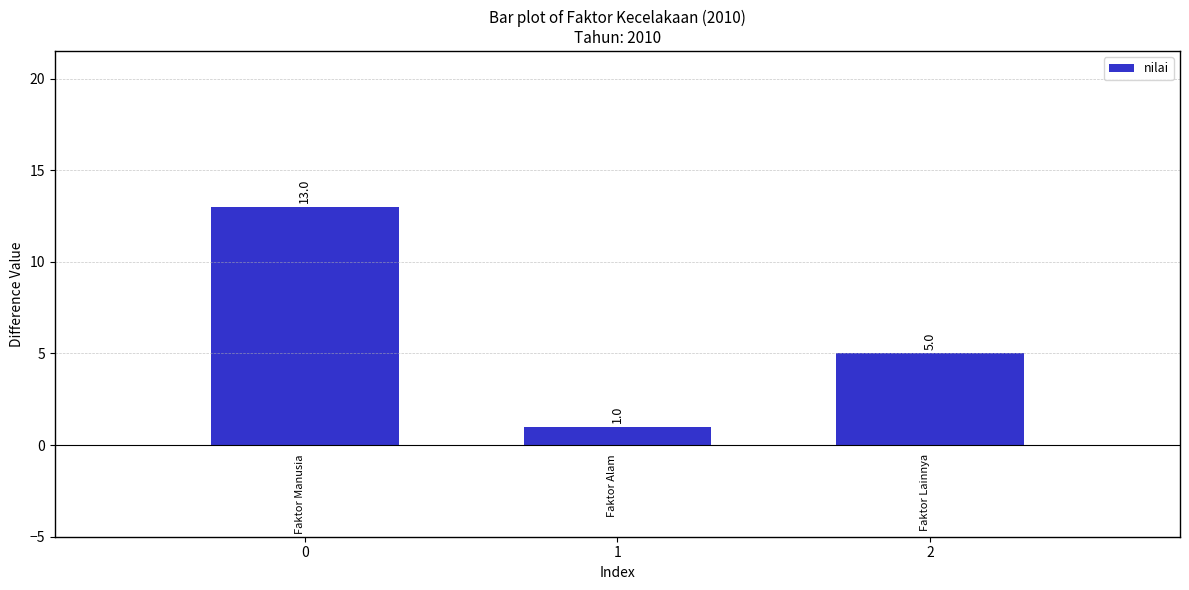

How many data points does each series have?

3